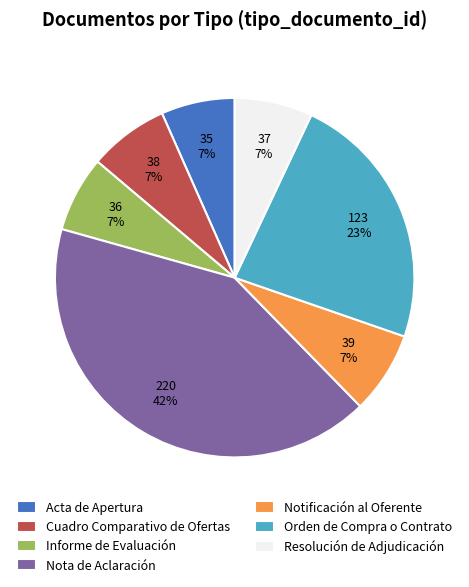

Which slice is the largest?

Nota de Aclaración